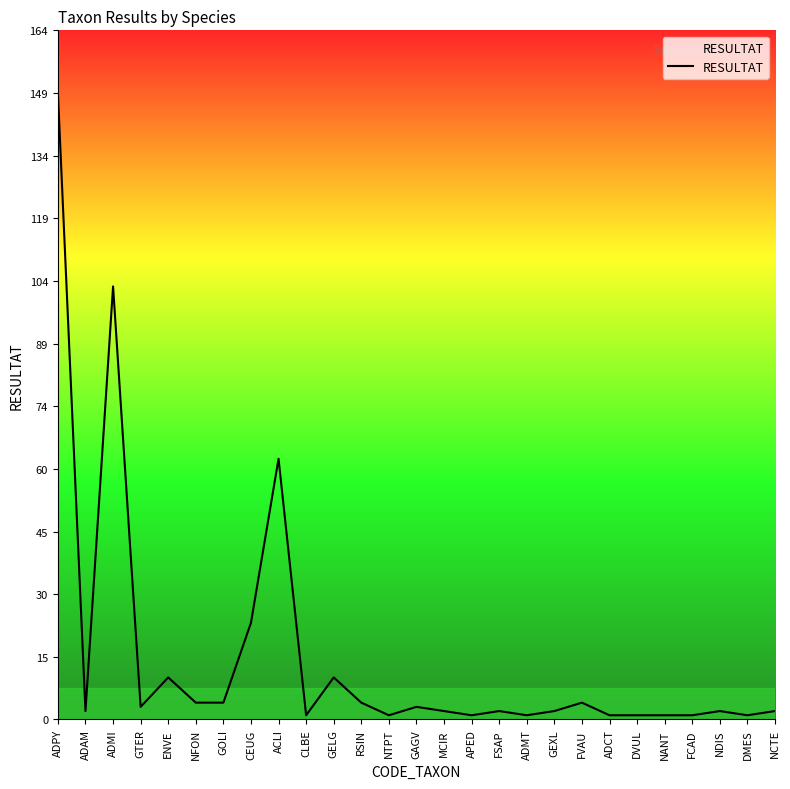

What is the average value?

15